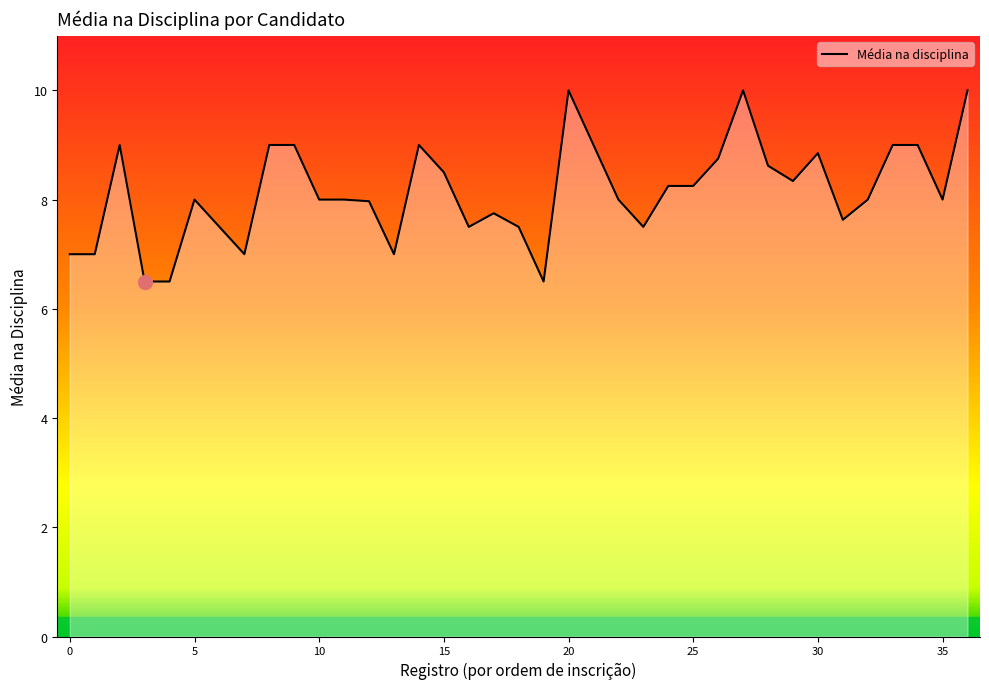

Is this an area chart (filled region under the line)?

No